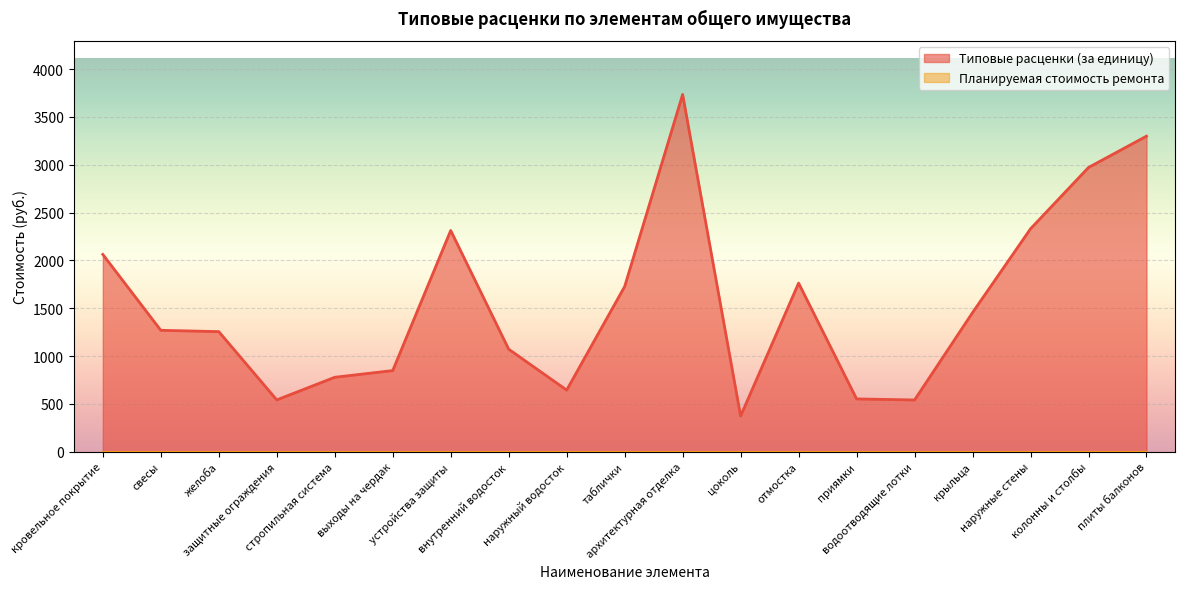

Reading left to right, extract all data points from this chart.

кровельное покрытие=2062.8	свесы=1269.7	желоба=1256.0	защитные ограждения=542.3	стропильная система=778.8	выходы на чердак=848.8	устройства защиты=2313.3	внутренний водосток=1072.5	наружный водосток=644.9	таблички=1727.4	архитектурная отделка=3735.1	цоколь=374.2	отмостка=1763.2	приямки=552.6	водоотводящие лотки=541.4	крыльца=1455.0	наружные стены=2331.0	колонны и столбы=2971.8	плиты балконов=3298.8